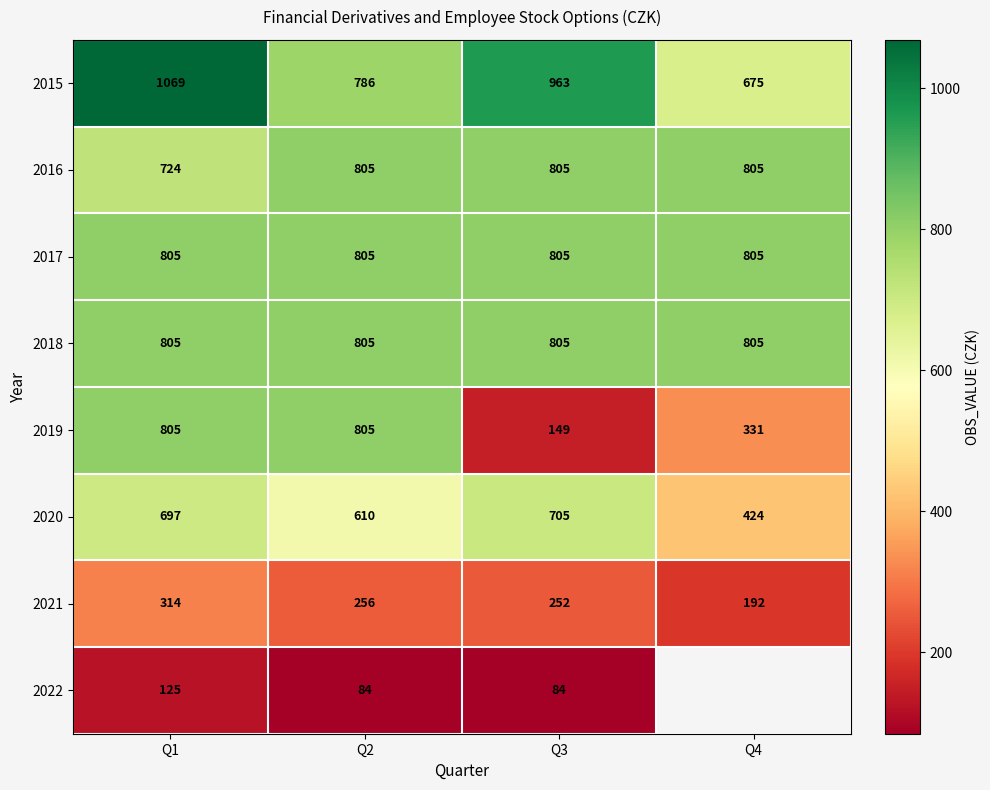

Which category has the highest value in the 2015 series?

Q1